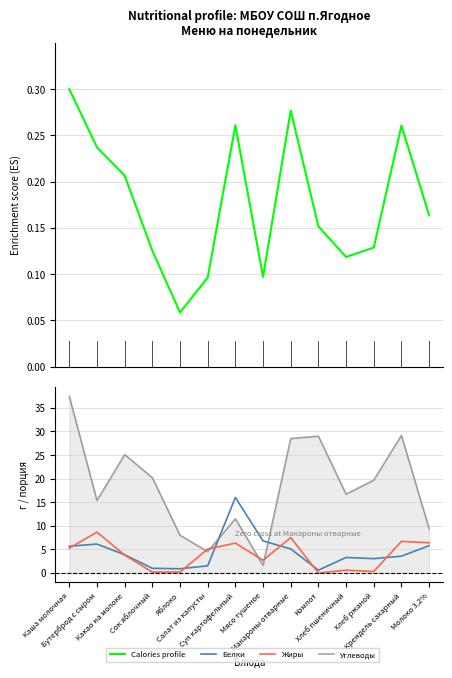

Reading left to right, list all the values displayed in this chart.

Calories profile: Каша молочная=0.3	Бутерброд с сыром=0.2	Какао на молоке=0.2	Сок яблочный=0.1	Яблоко=0.1	Салат из капусты=0.1	Суп картофельный=0.3	Мясо тушеное=0.1	Макароны отварные=0.3	Компот=0.2	Хлеб пшеничный=0.1	Хлеб ржаной=0.1	Крендель сахарный=0.3	Молоко 3,2%=0.2
Белки: Каша молочная=5.7	Бутерброд с сыром=6.1	Какао на молоке=3.9	Сок яблочный=1.0	Яблоко=0.9	Салат из капусты=1.5	Суп картофельный=16.0	Мясо тушеное=6.8	Макароны отварные=5.1	Компот=0.6	Хлеб пшеничный=3.3	Хлеб ржаной=3.0	Крендель сахарный=3.6	Молоко 3,2%=5.8
Жиры: Каша молочная=5.3	Бутерброд с сыром=8.7	Какао на молоке=3.8	Сок яблочный=0.2	Яблоко=0.2	Салат из капусты=5.1	Суп картофельный=6.3	Мясо тушеное=2.7	Макароны отварные=7.5	Компот=0.0	Хлеб пшеничный=0.6	Хлеб ржаной=0.3	Крендель сахарный=6.7	Молоко 3,2%=6.4
Углеводы: Каша молочная=37.4	Бутерброд с сыром=15.4	Какао на молоке=25.1	Сок яблочный=20.2	Яблоко=8.0	Салат из капусты=4.5	Суп картофельный=11.5	Мясо тушеное=1.6	Макароны отварные=28.5	Компот=29.0	Хлеб пшеничный=16.7	Хлеб ржаной=19.7	Крендель сахарный=29.2	Молоко 3,2%=9.4